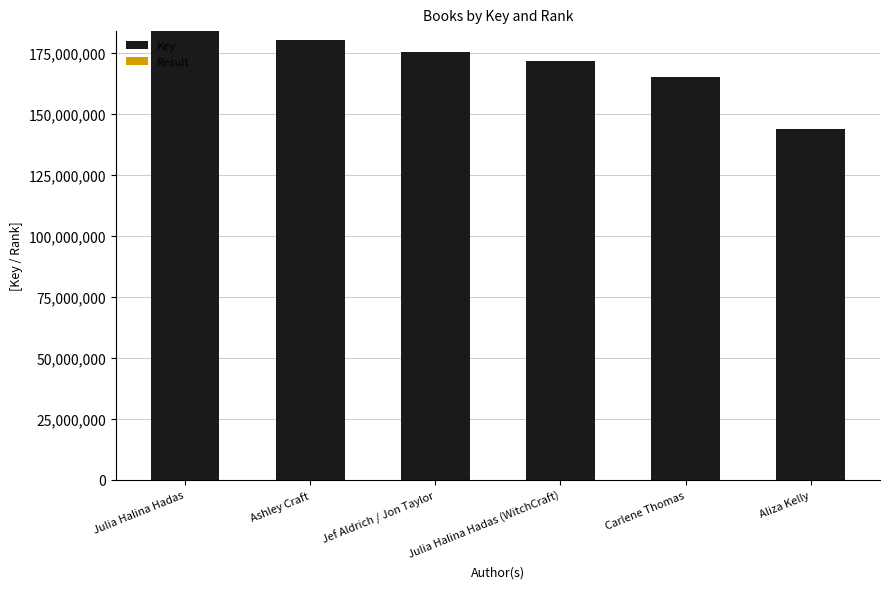

At which label does Key reach its peak?

Julia Halina Hadas